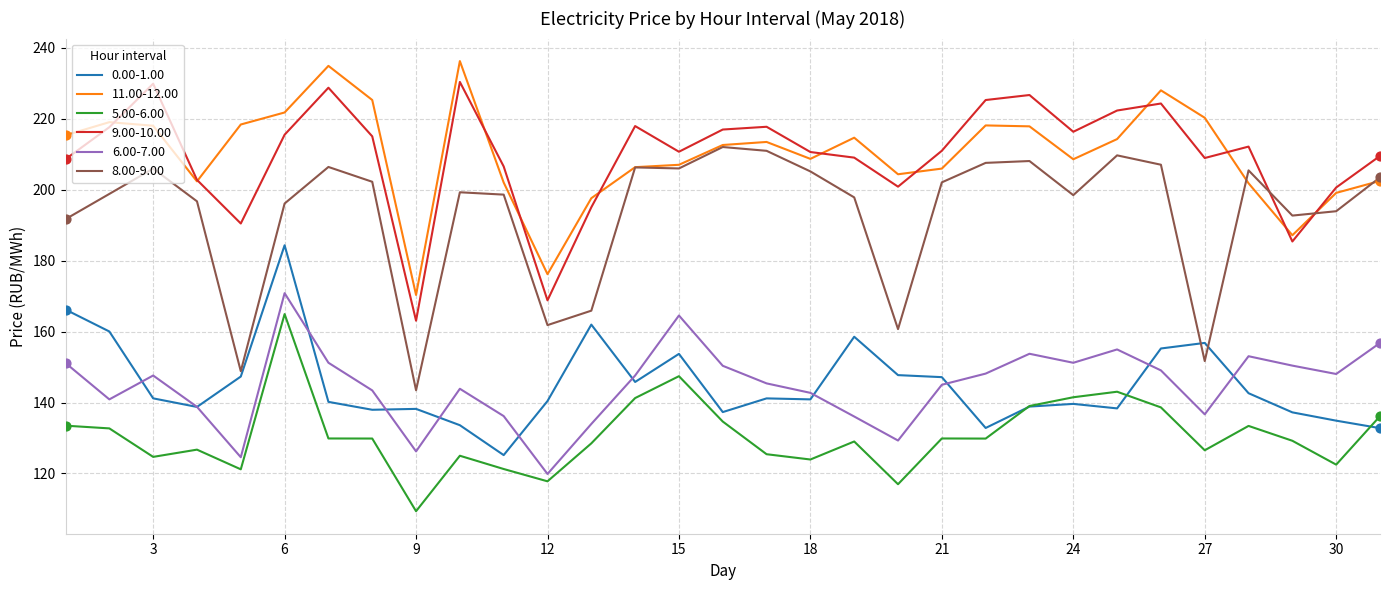

Rank the series by their maximum value, from lowest to highest.

5.00-6.00, 6.00-7.00, 0.00-1.00, 8.00-9.00, 9.00-10.00, 11.00-12.00